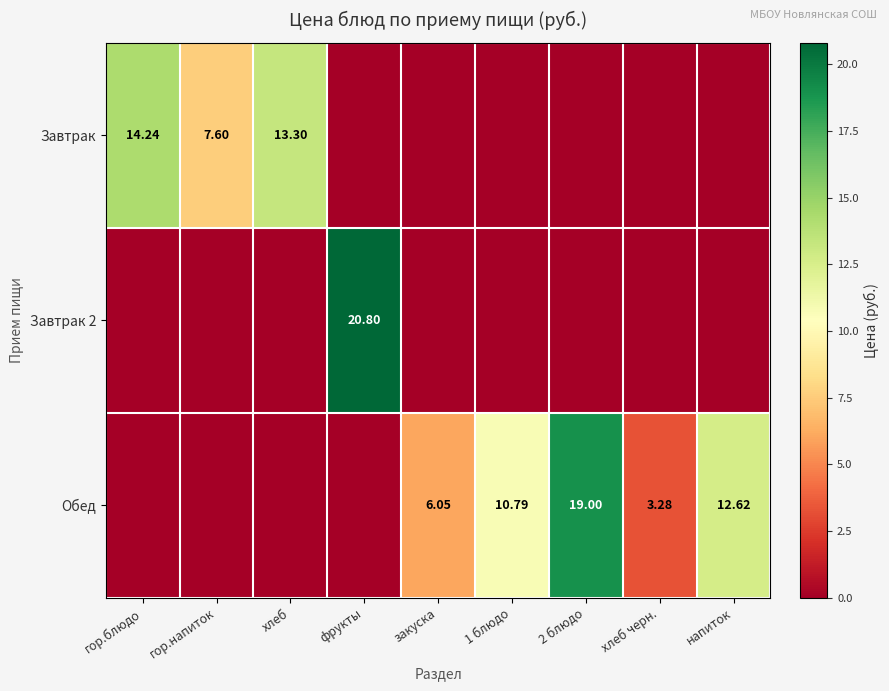

Is it true that Обед equals 13.2 at гор.напиток?

False